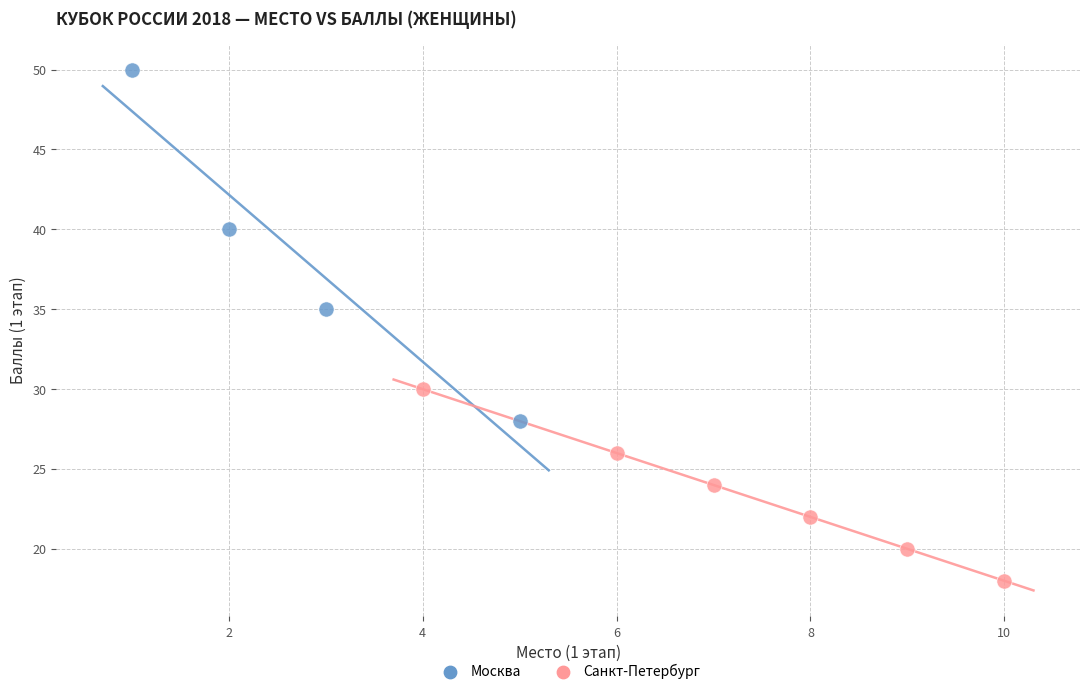

Which series has the largest Y range (max minus min)?

Москва